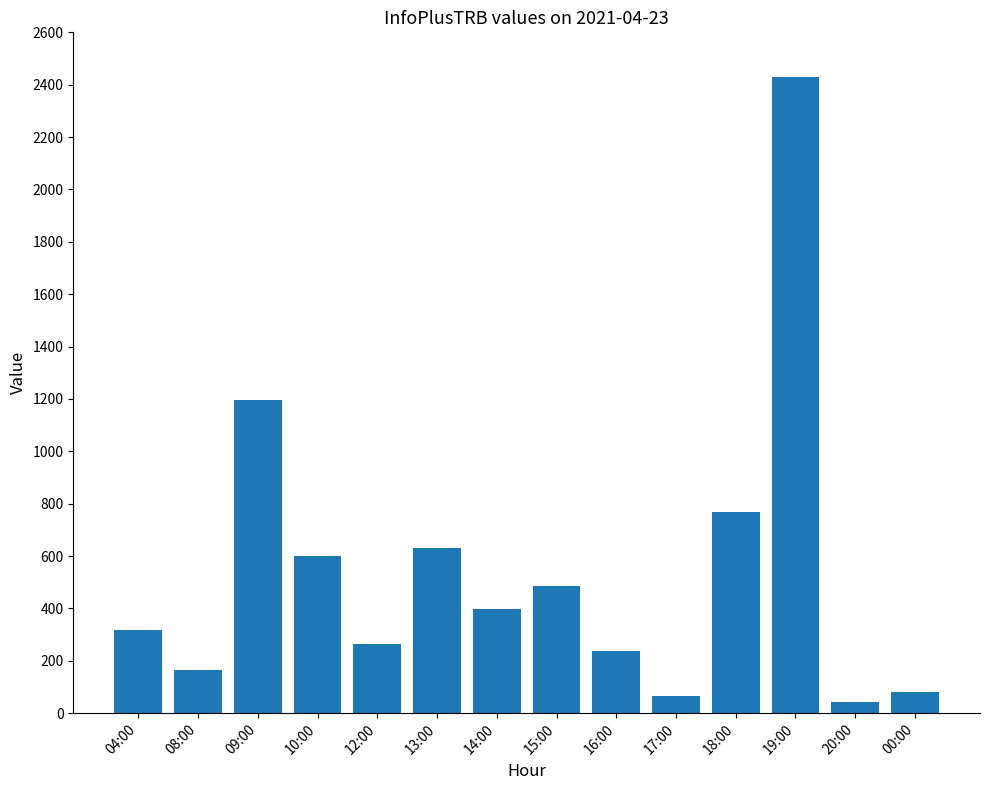

What position from the left is 16:00?

9